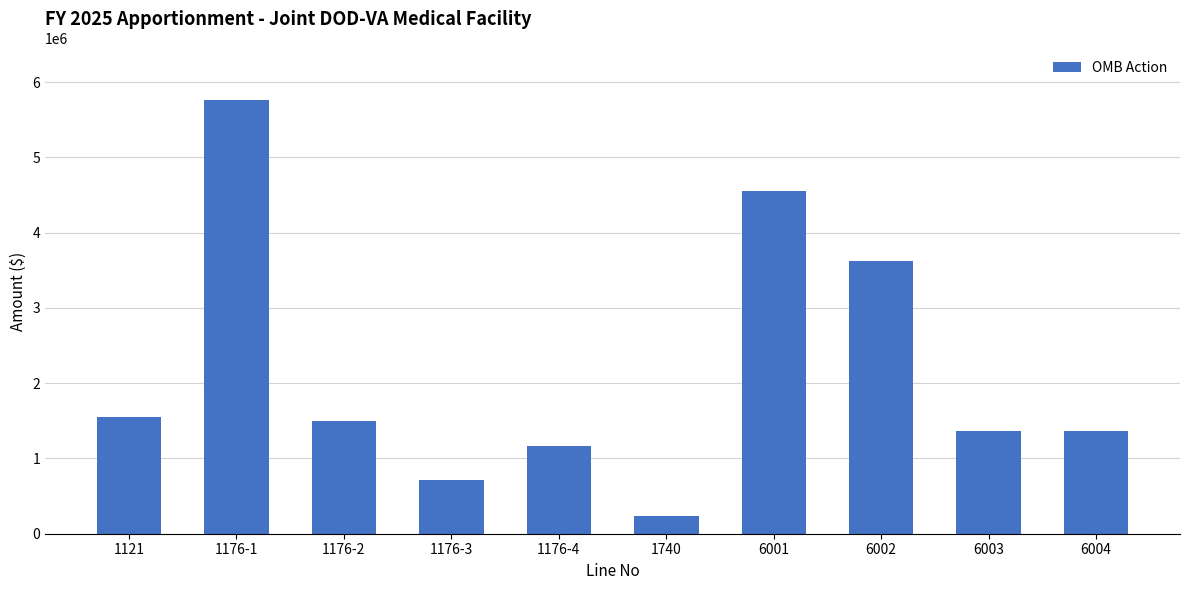

Between 6004 and 6002, which is larger?

6002